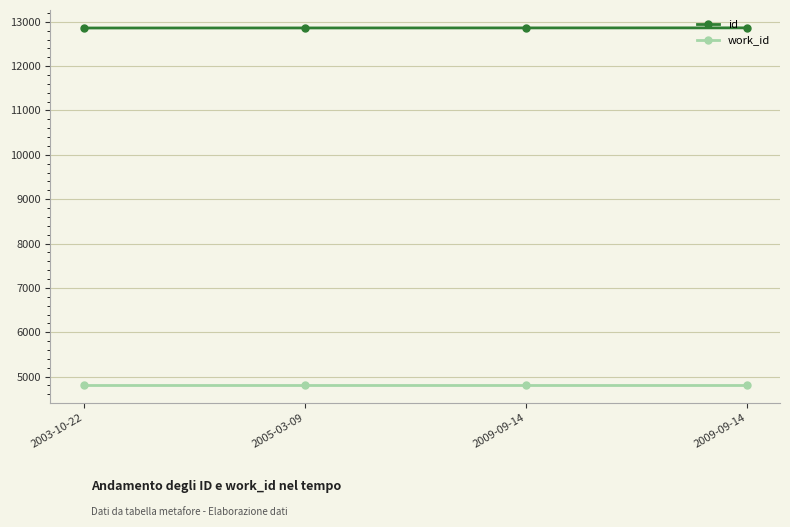

Is the value of id at 2005-03-09 greater than the value of work_id at 2003-10-22?

Yes